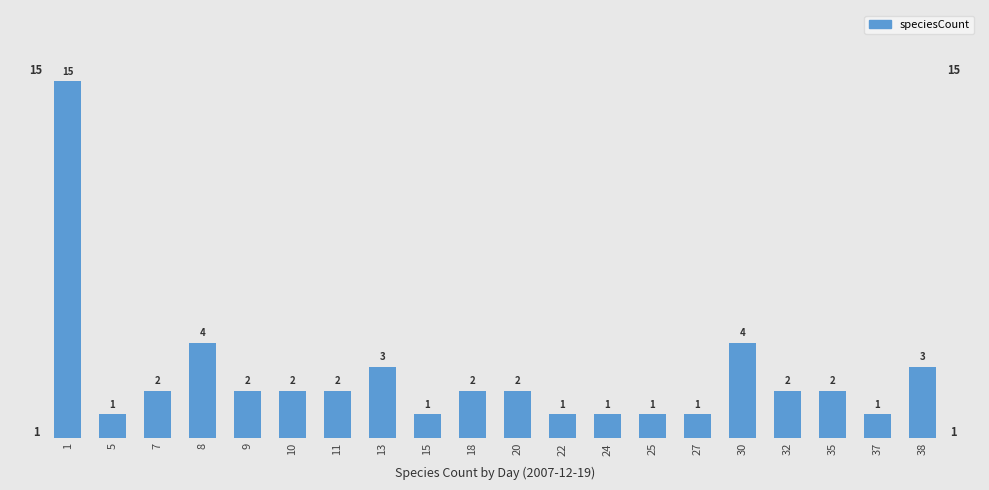

Reading left to right, what are all the values shown in this chart?

15	1	2	4	2	2	2	3	1	2	2	1	1	1	1	4	2	2	1	3